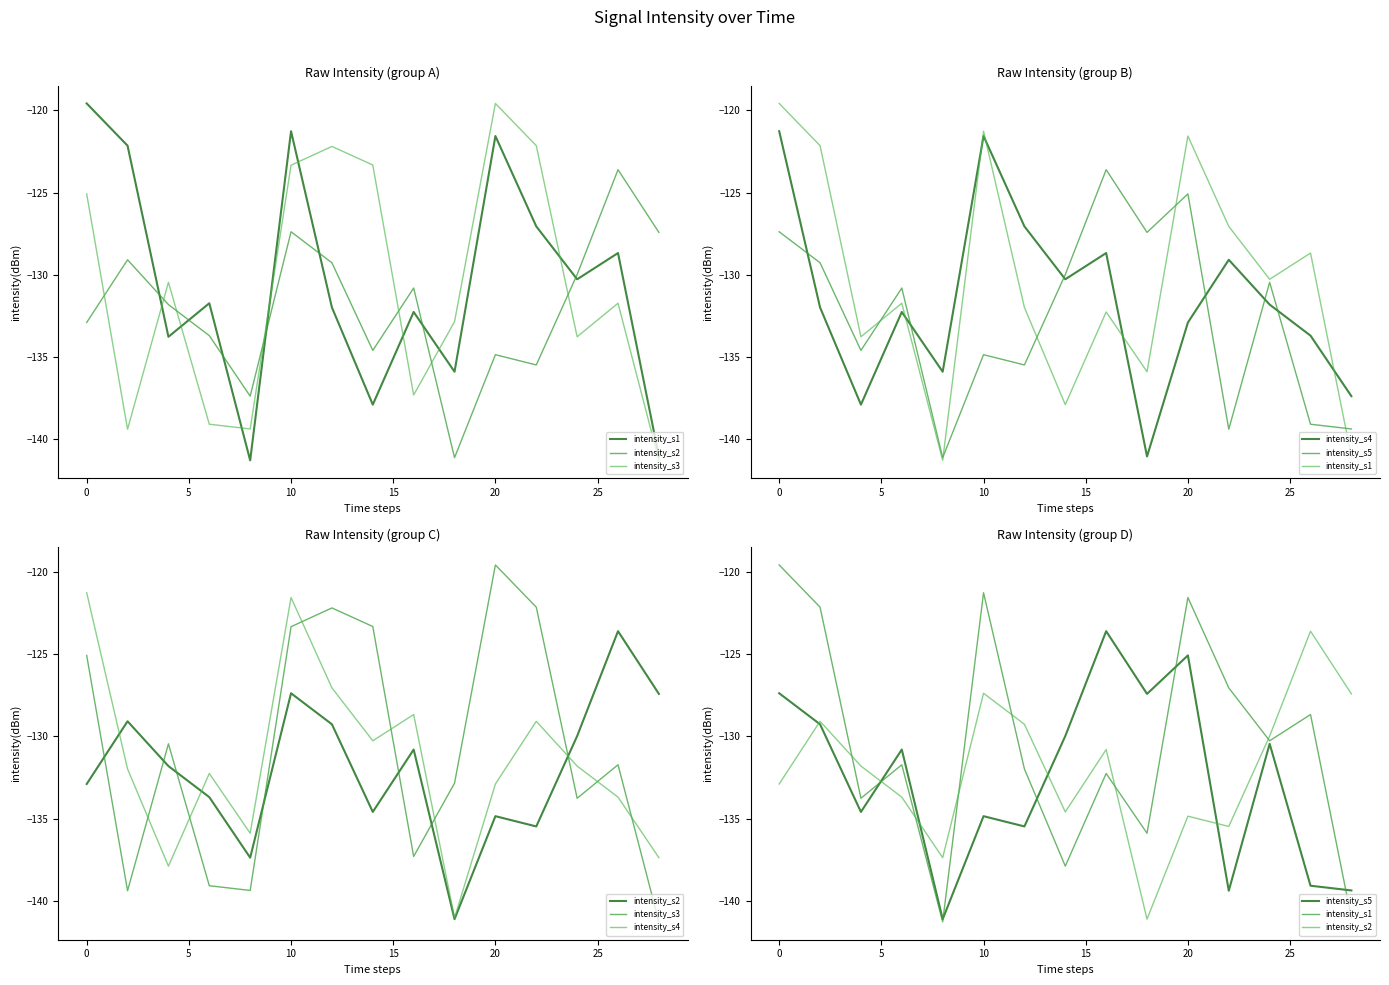

How many intersections are there between intensity_s2 and intensity_s5?

5